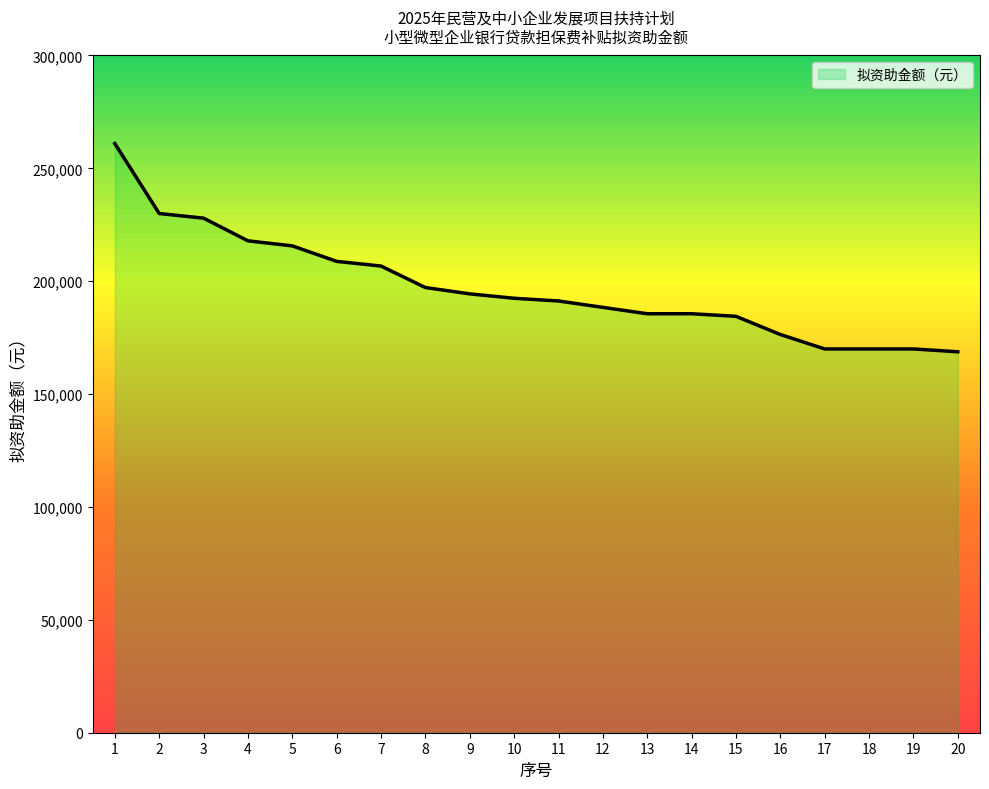

What is the maximum value shown in the chart?

261000